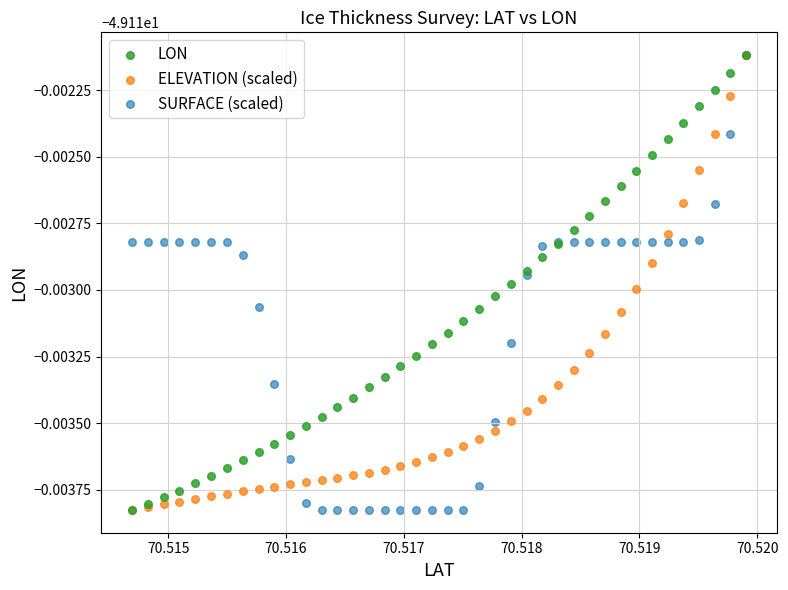

What are all the series names shown in the legend?

LON, ELEVATION (scaled), SURFACE (scaled)